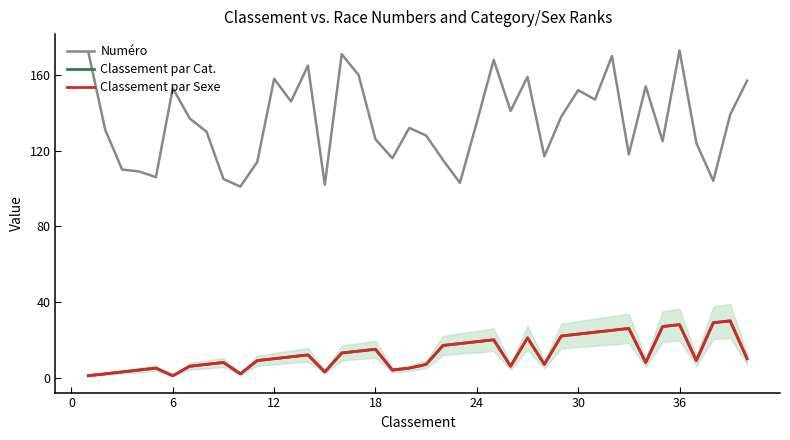

Which series has the widest spread of values?

Numéro